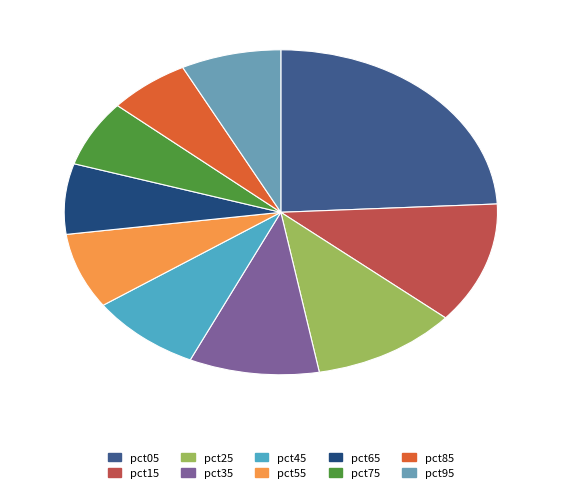

Which has a higher value, pct95 or pct45?

pct45